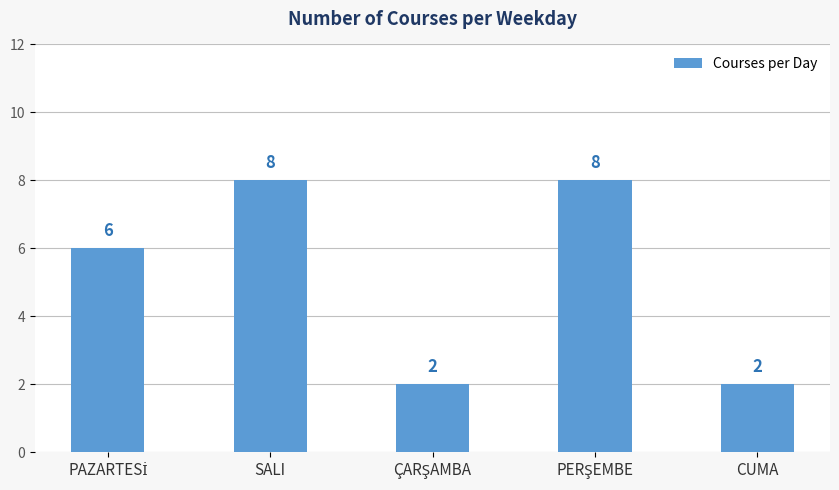

What position from the left is SALI?

2